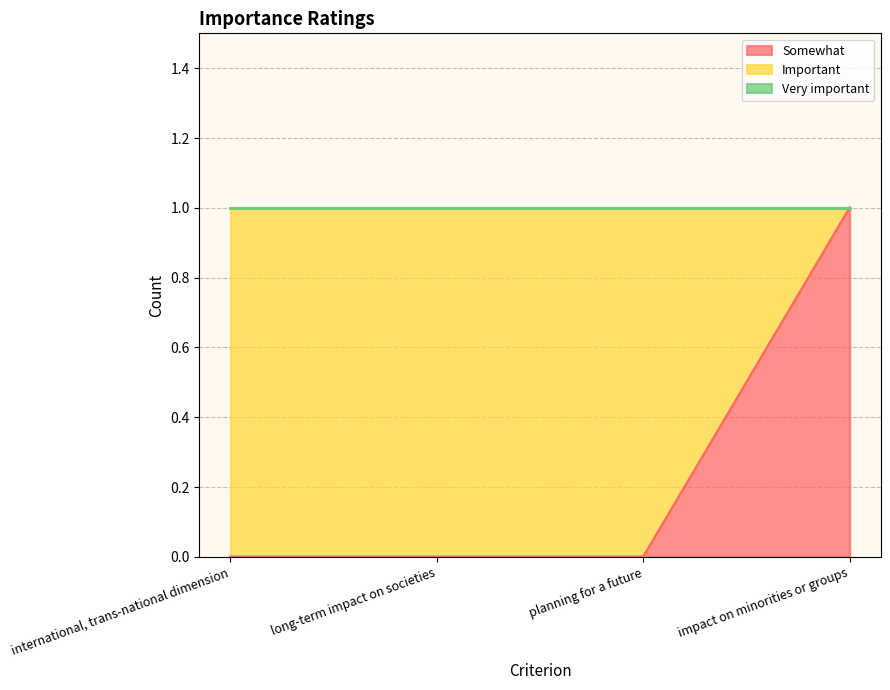

Which has a higher value, impact on minorities or groups or long-term impact on societies?

impact on minorities or groups